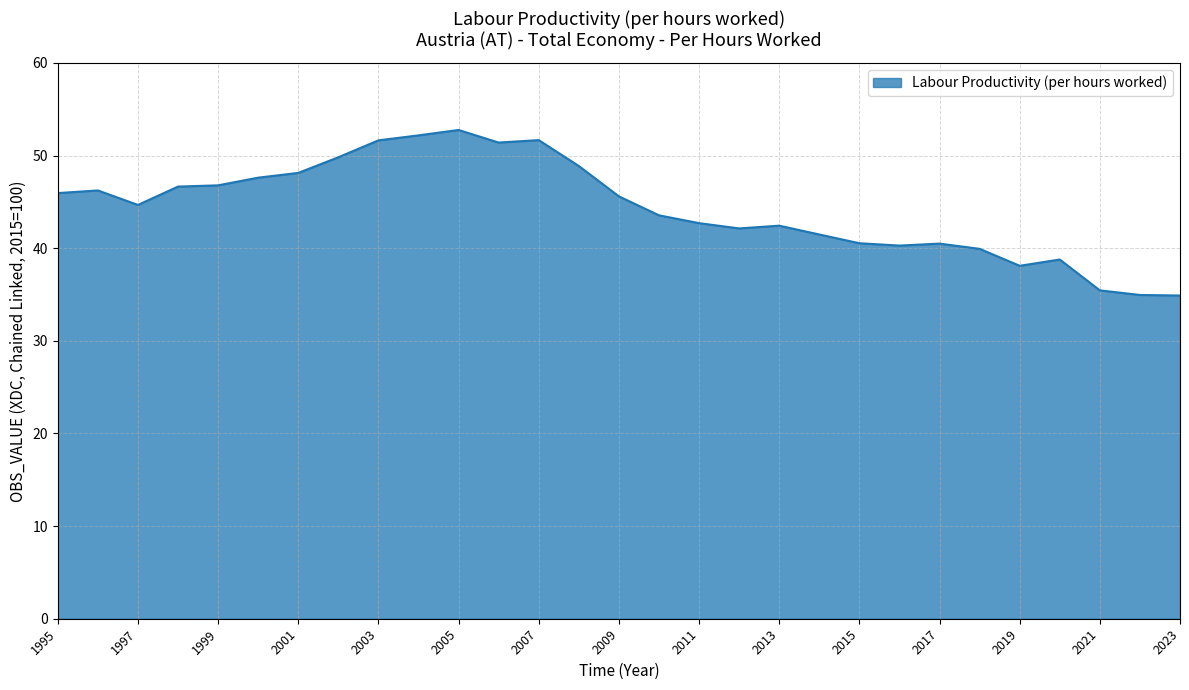

What is the difference between the maximum and minimum values?

17.9